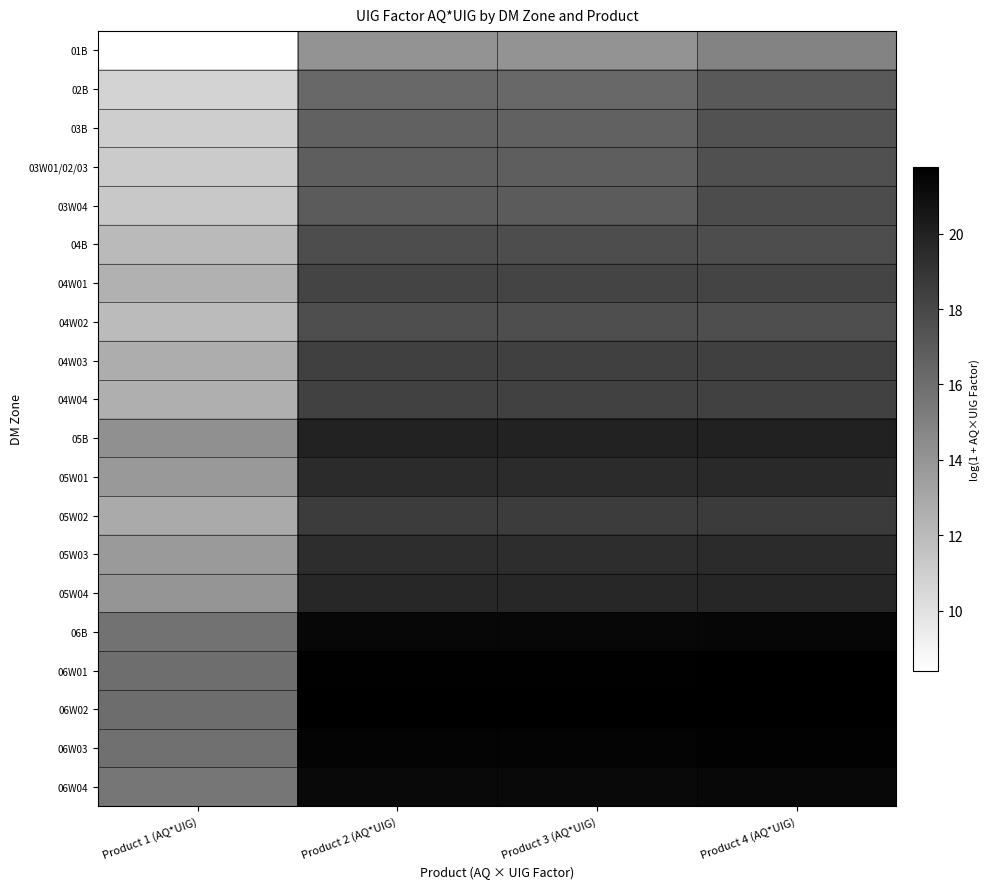

How many data points does each series have?

4